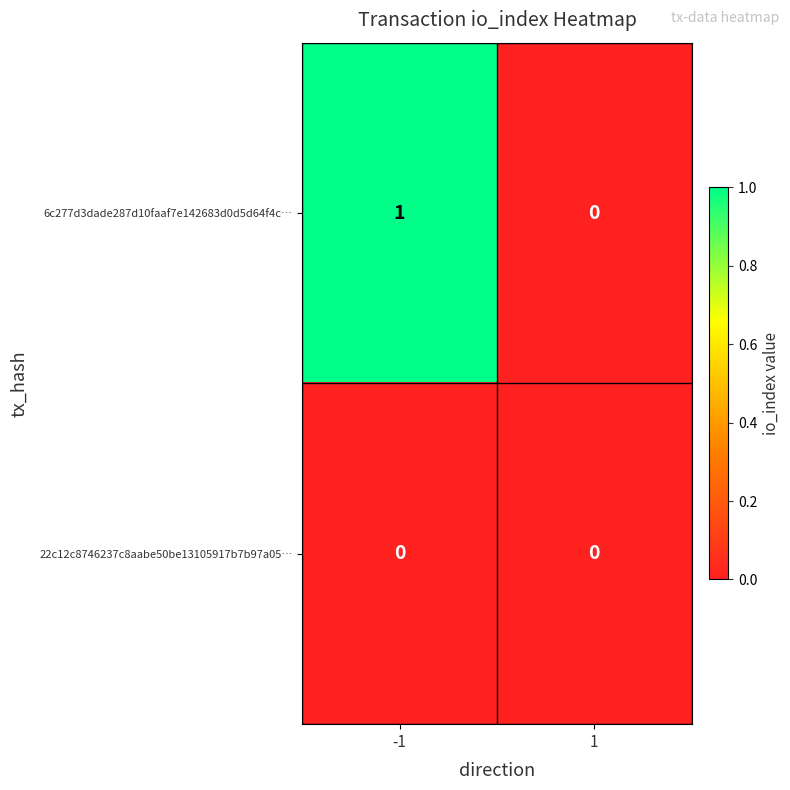

Which series changed the most between -1 and 1?

6c277d3dade287d10faaf7e142683d0d5d64f4c…